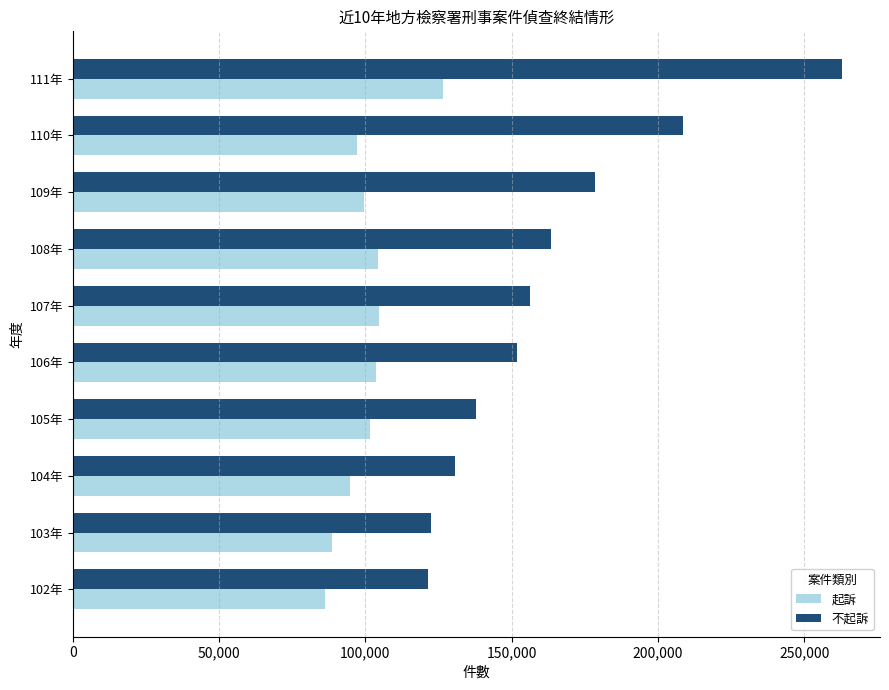

What is the spread (max minus min) of values at 105年?

36157